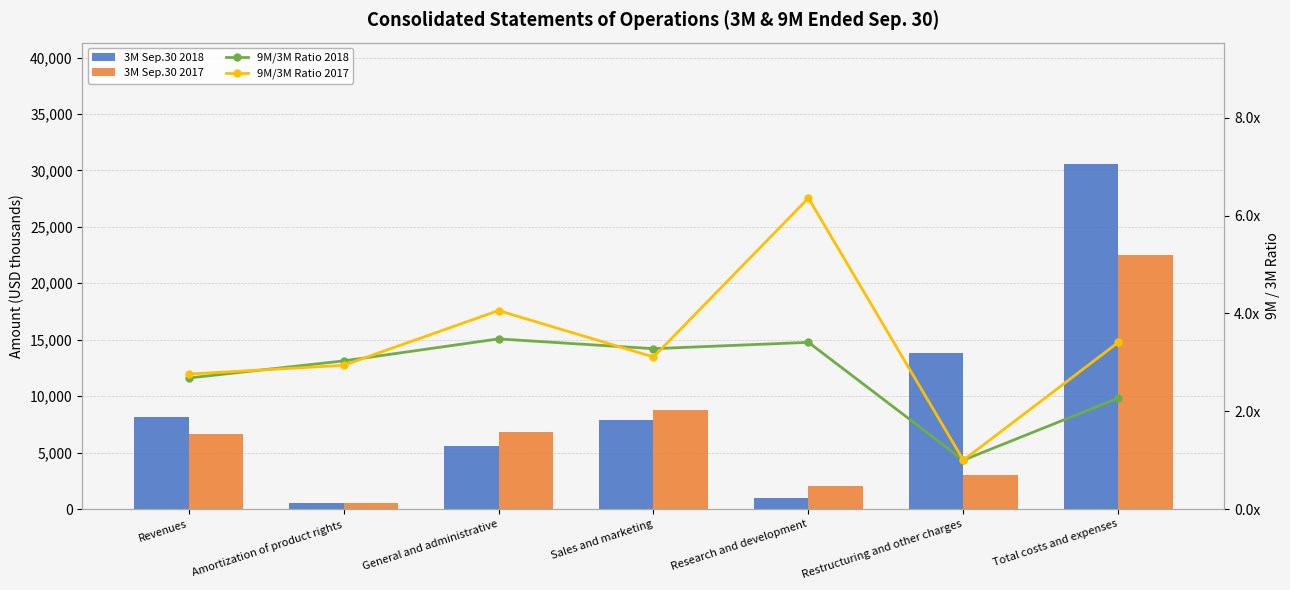

How many data points in 3M Sep.30 2018 are less than 7932?

3